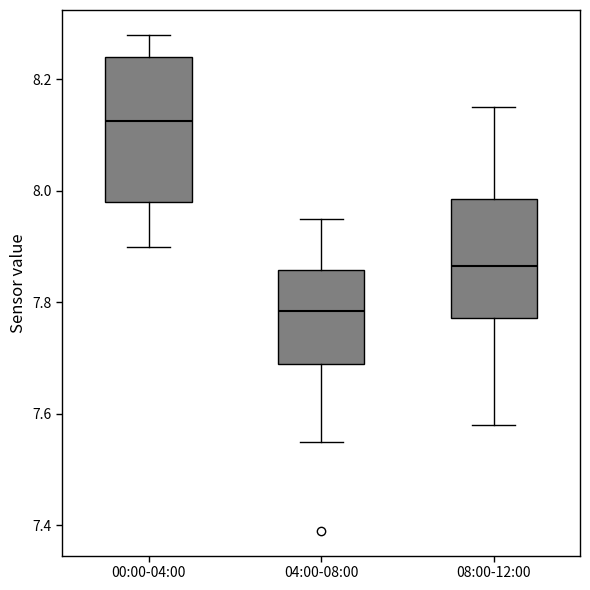

Where does the lower whisker of the box for 04:00-08:00 end on the y-axis? The values are not printed on the chart, so give them approximately, as read against the axis.

7.56